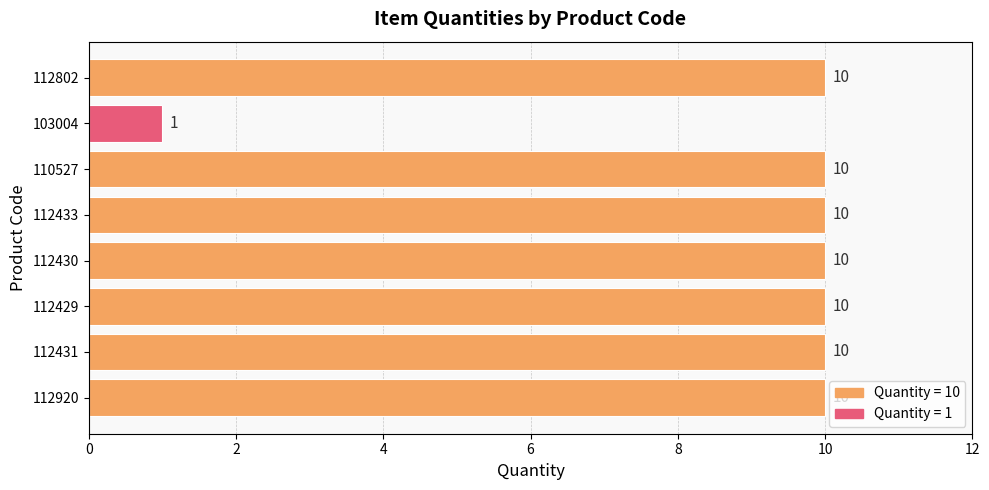

At which label is the value closest to 5?

103004